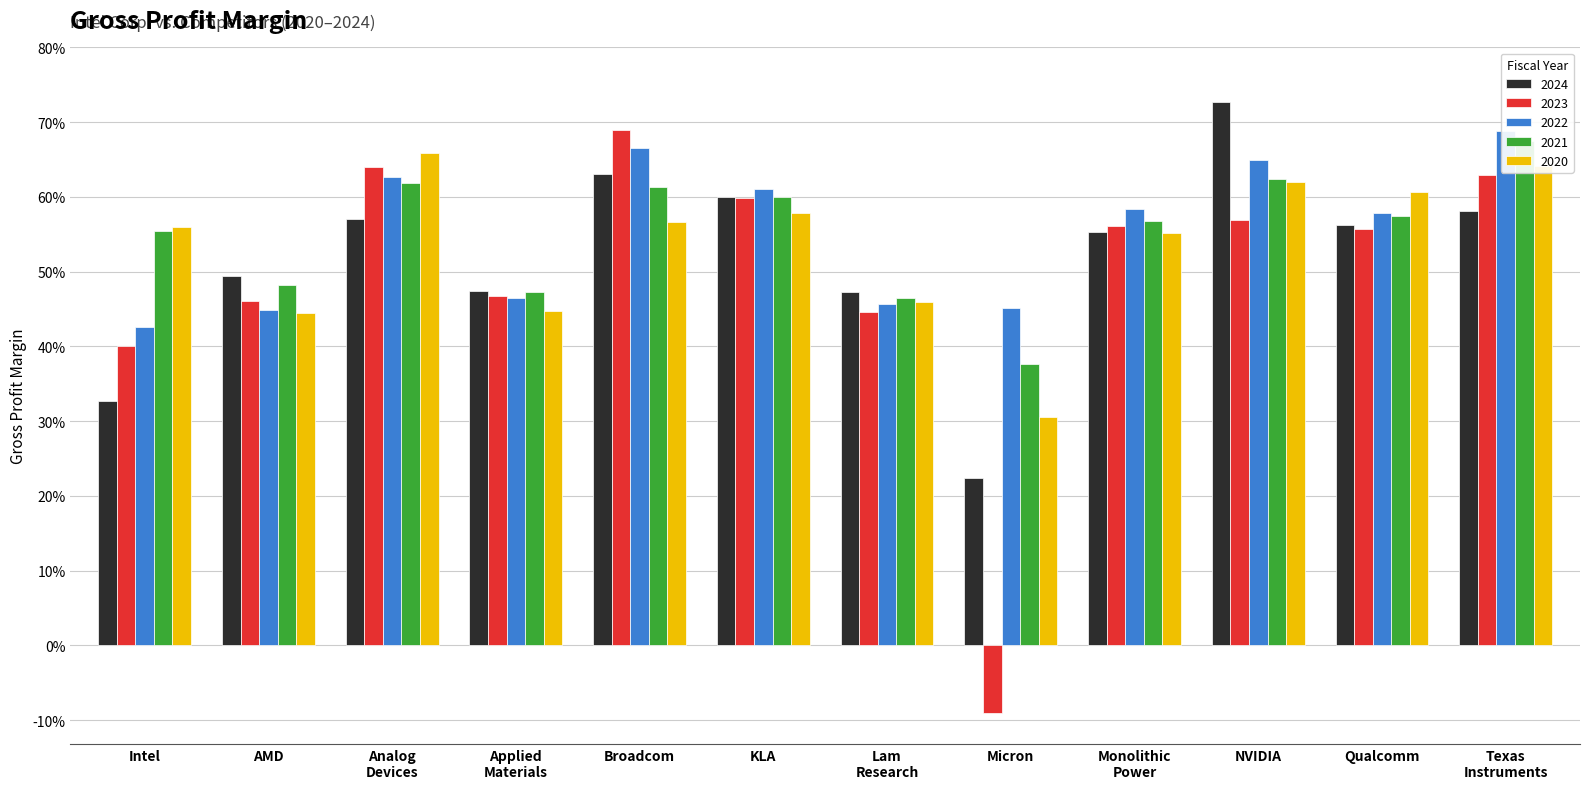

Reading left to right, transcribe all the data shown in this chart.

2024: 0.3	0.5	0.6	0.5	0.6	0.6	0.5	0.2	0.6	0.7	0.6	0.6
2023: 0.4	0.5	0.6	0.5	0.7	0.6	0.4	-0.1	0.6	0.6	0.6	0.6
2022: 0.4	0.4	0.6	0.5	0.7	0.6	0.5	0.5	0.6	0.6	0.6	0.7
2021: 0.6	0.5	0.6	0.5	0.6	0.6	0.5	0.4	0.6	0.6	0.6	0.7
2020: 0.6	0.4	0.7	0.4	0.6	0.6	0.5	0.3	0.6	0.6	0.6	0.6